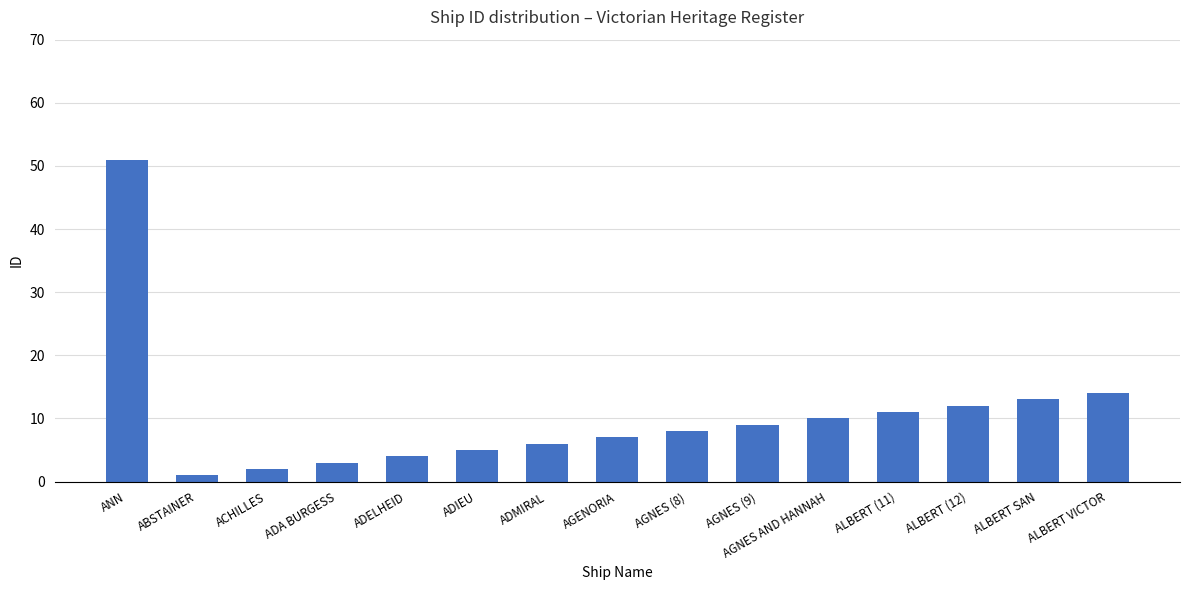

Reading left to right, transcribe all the data shown in this chart.

51	1	2	3	4	5	6	7	8	9	10	11	12	13	14